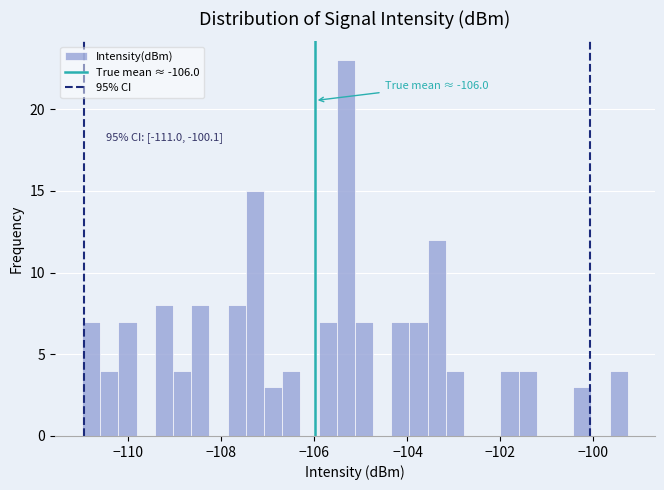

Around what value on the x-axis is the tallest bar? Give the approximate position of its centre, as read against the axis.

-105.4